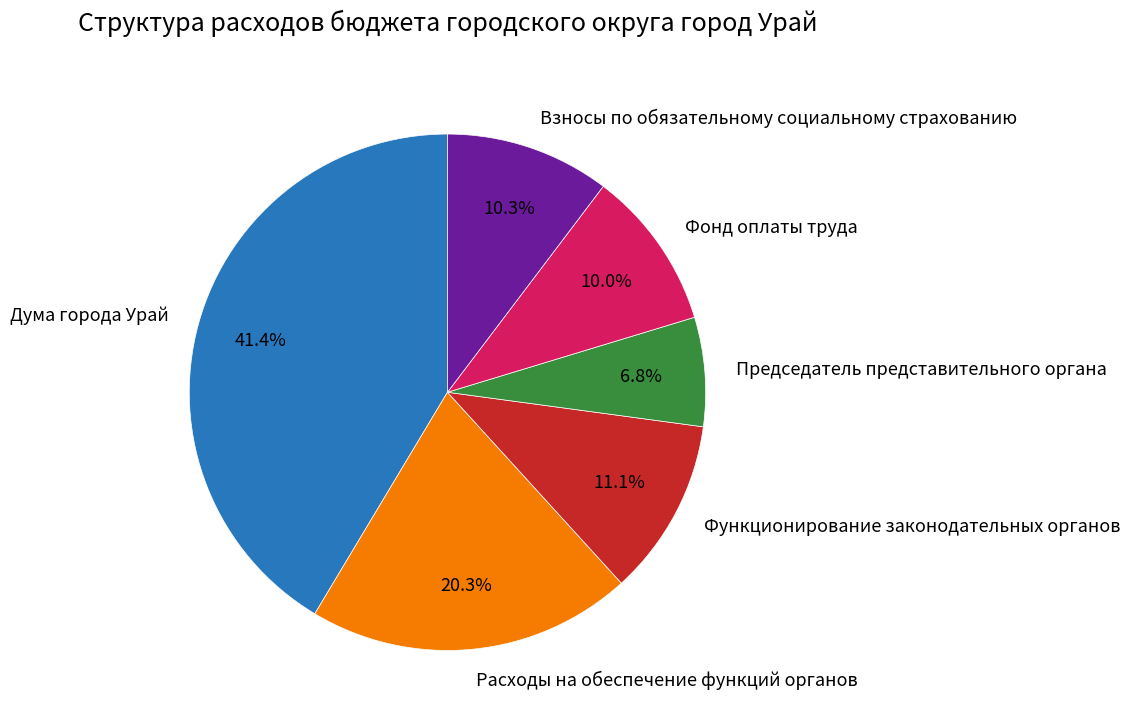

Approximately how many times larger is the value at Расходы на обеспечение функций органов compared to Фонд оплаты труда?

2.0